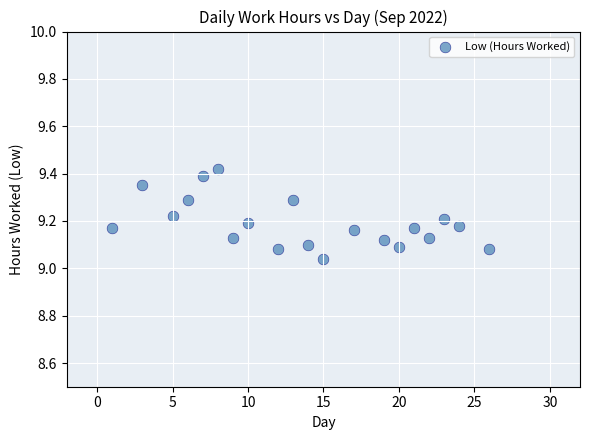

What is the range of X values (max minus min)?

25.0